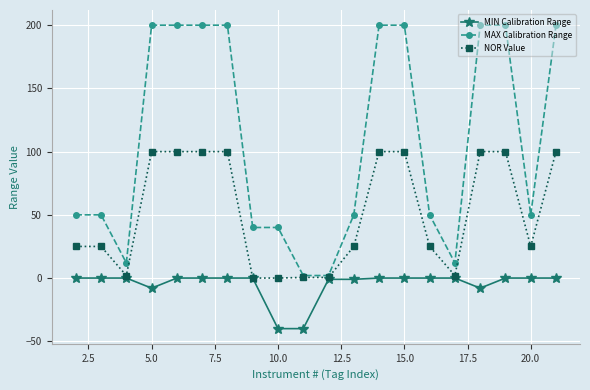

What is the value of the MAX Calibration Range point at the 5th from the left?

200.0